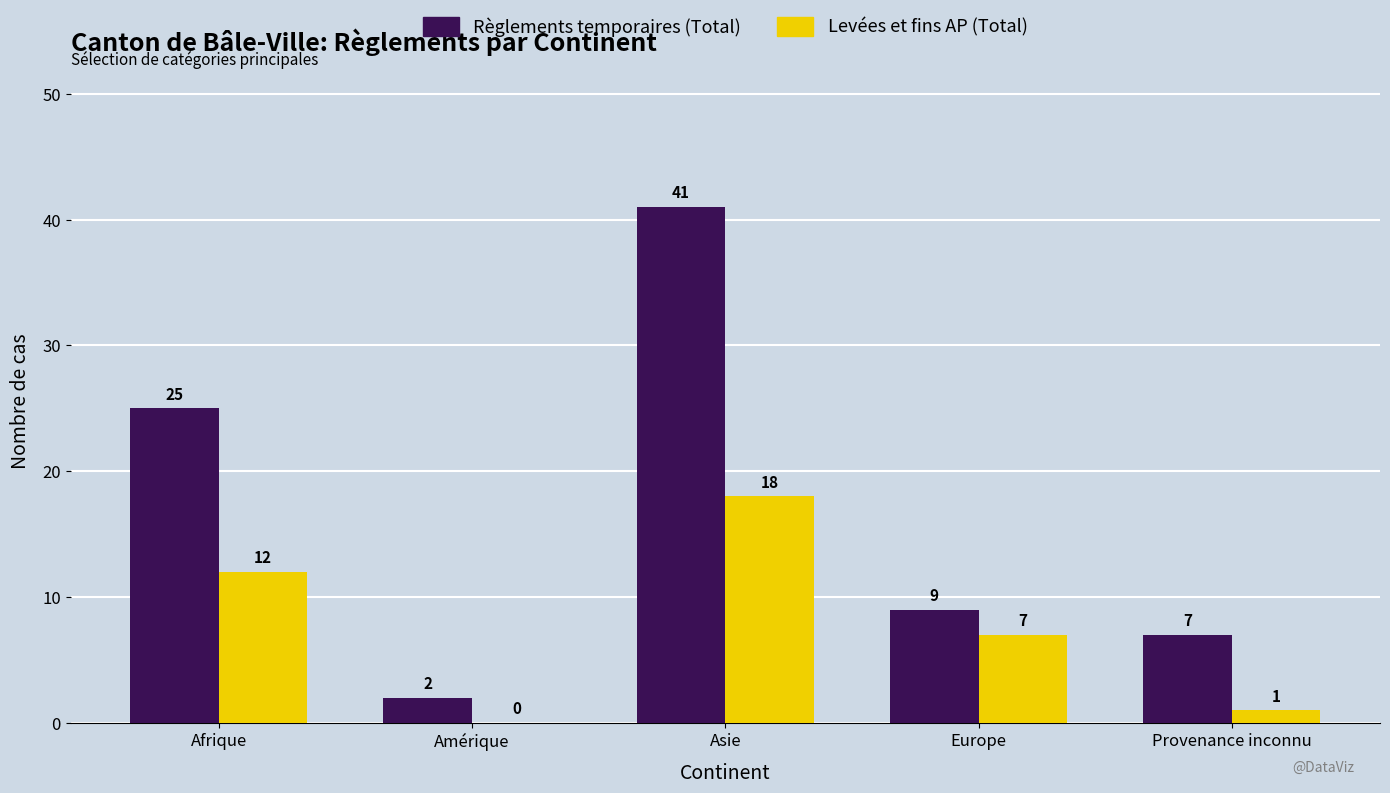

What is the sum of the Levées et fins AP (Total) values at Afrique and Provenance inconnu?

13